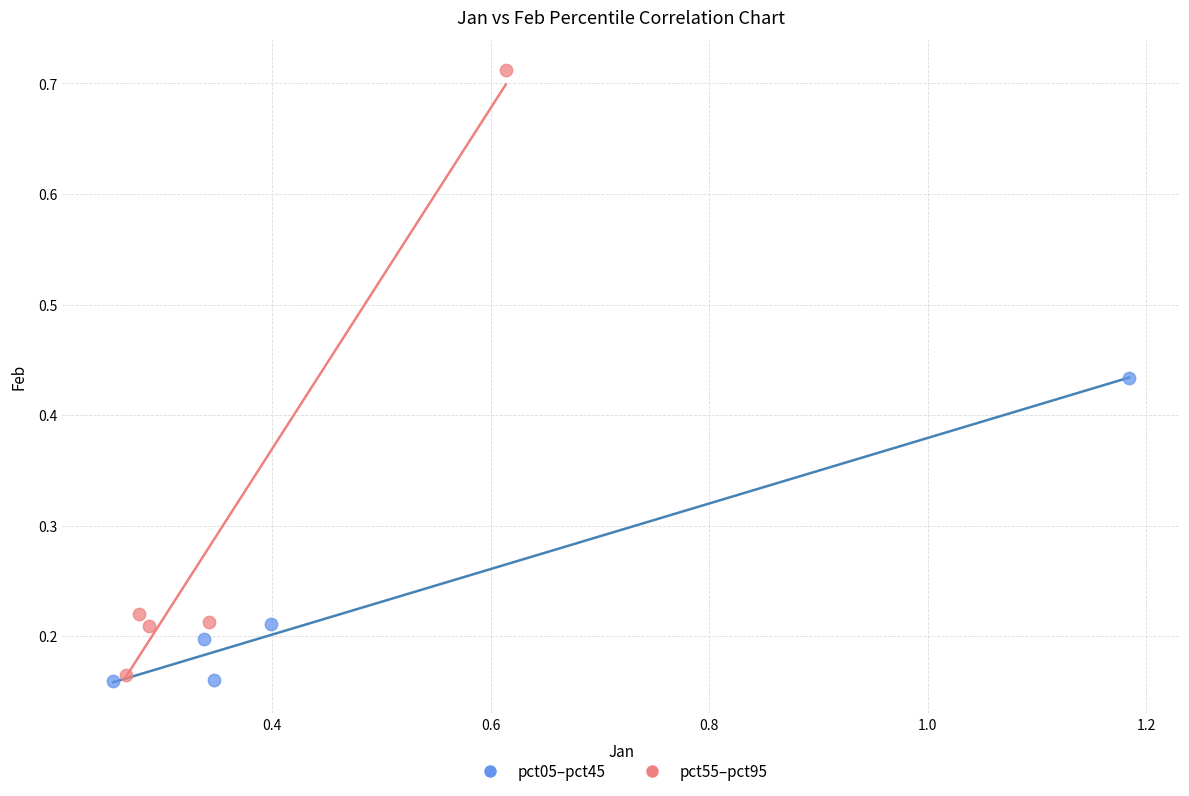

Which series reaches the maximum Y coordinate?

pct55–pct95